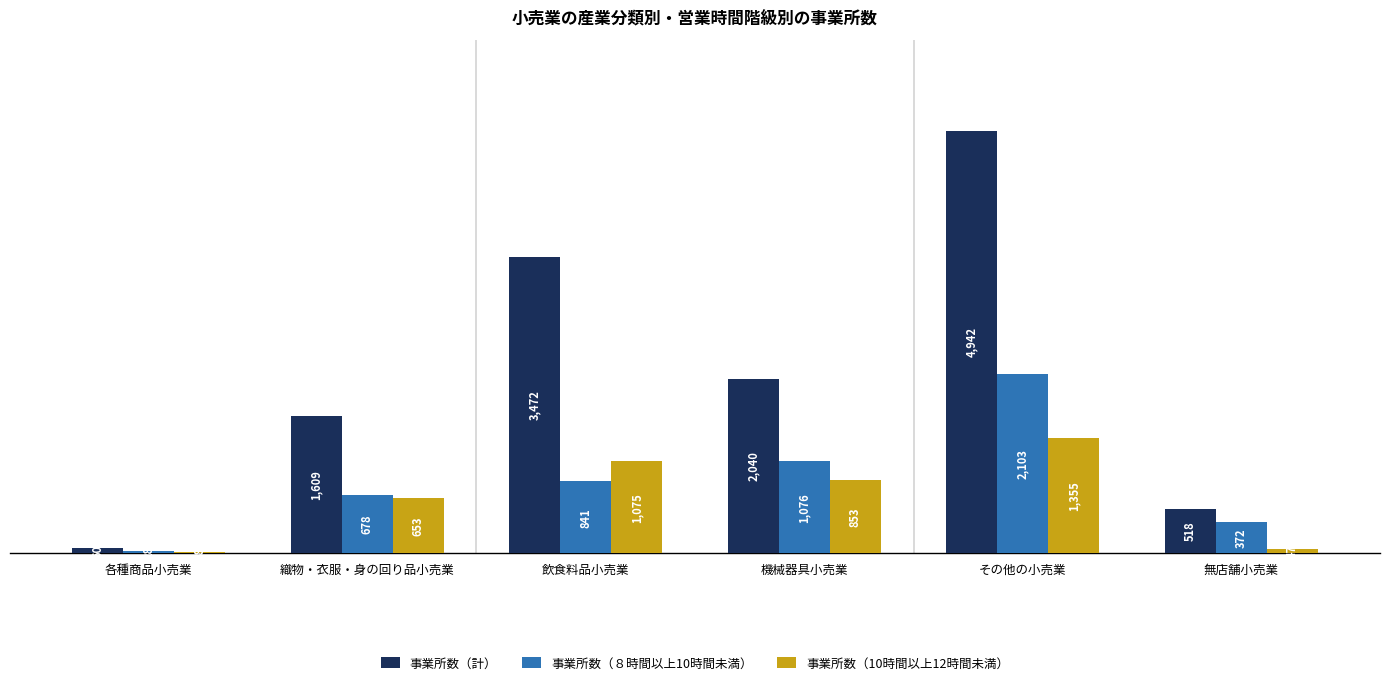

What is the value of the 事業所数（計） bar at the 6th from the left?

518